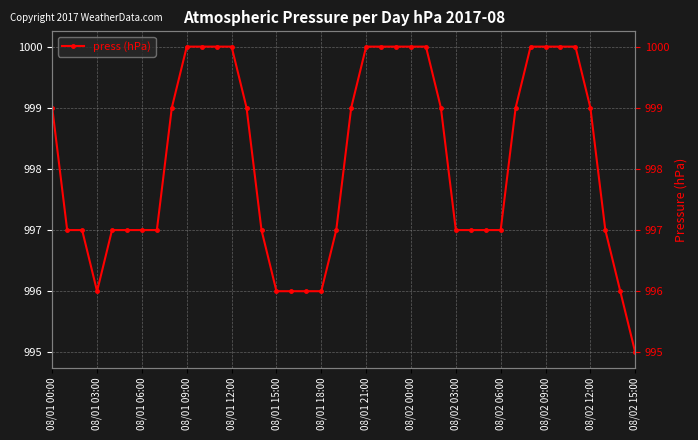

What is the change in value from 20 to 39?

-4